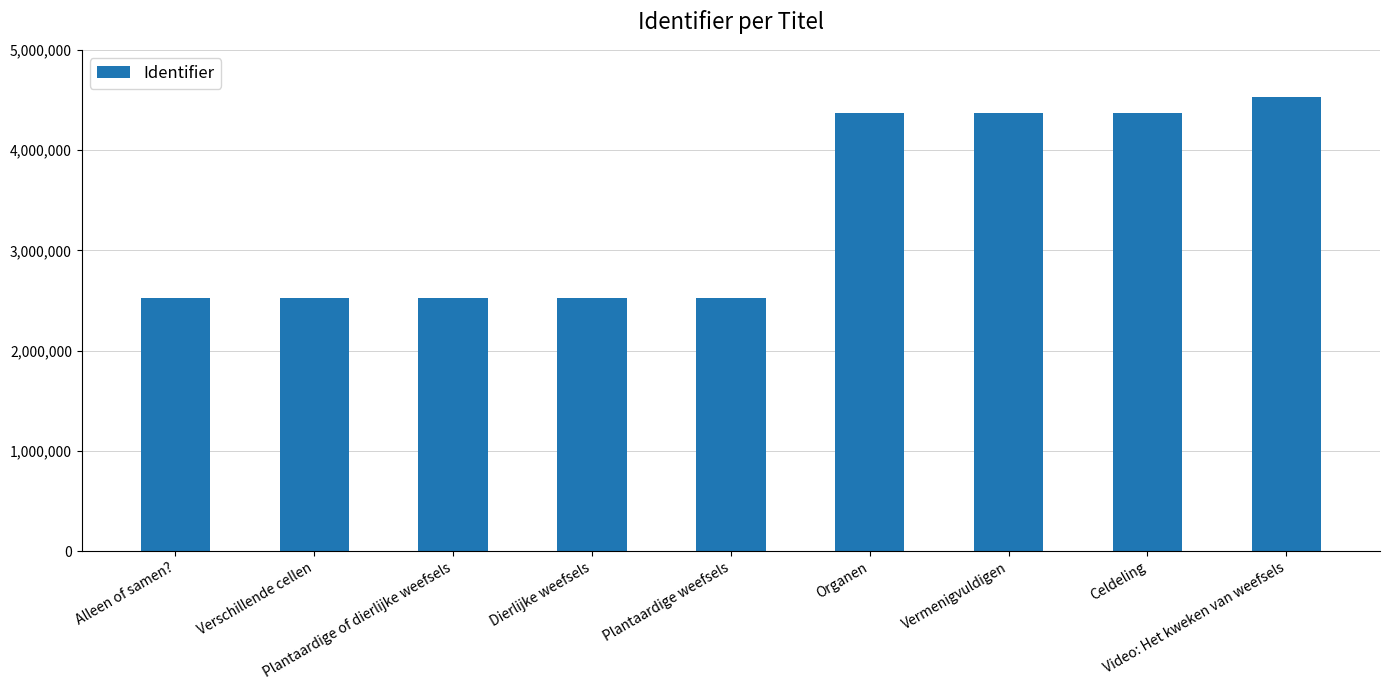

What is the label of the 6th bar from the left?

Organen